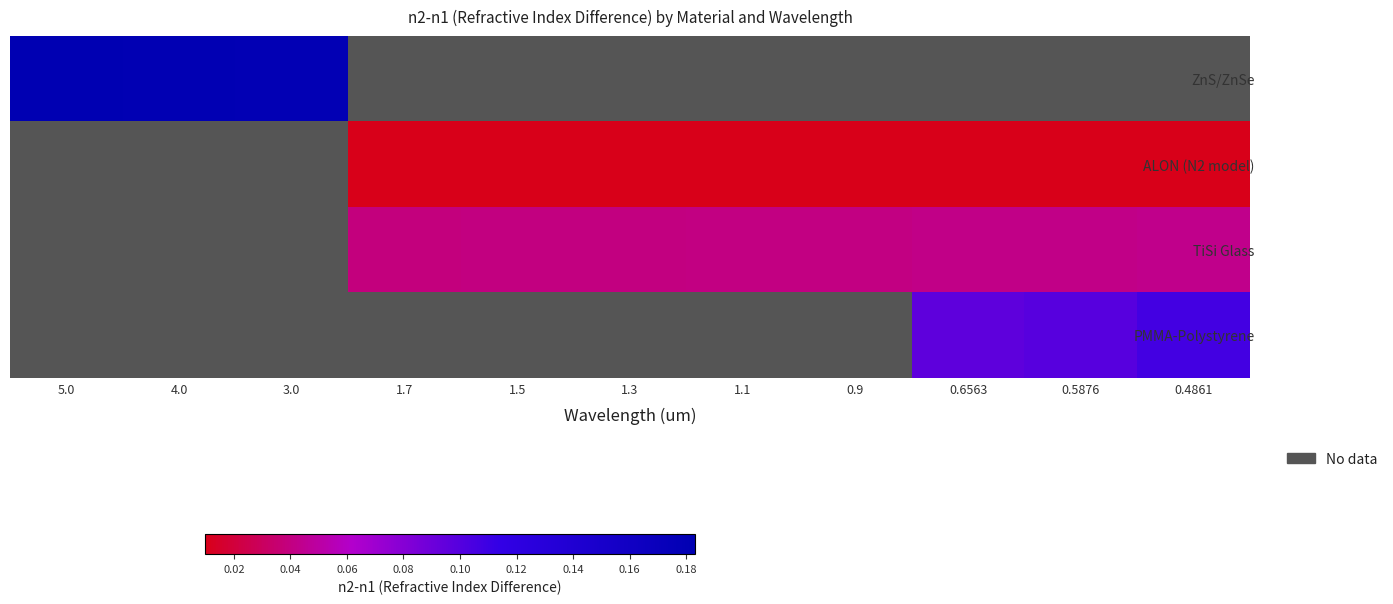

At how many categories does at least one series exceed 0?

11